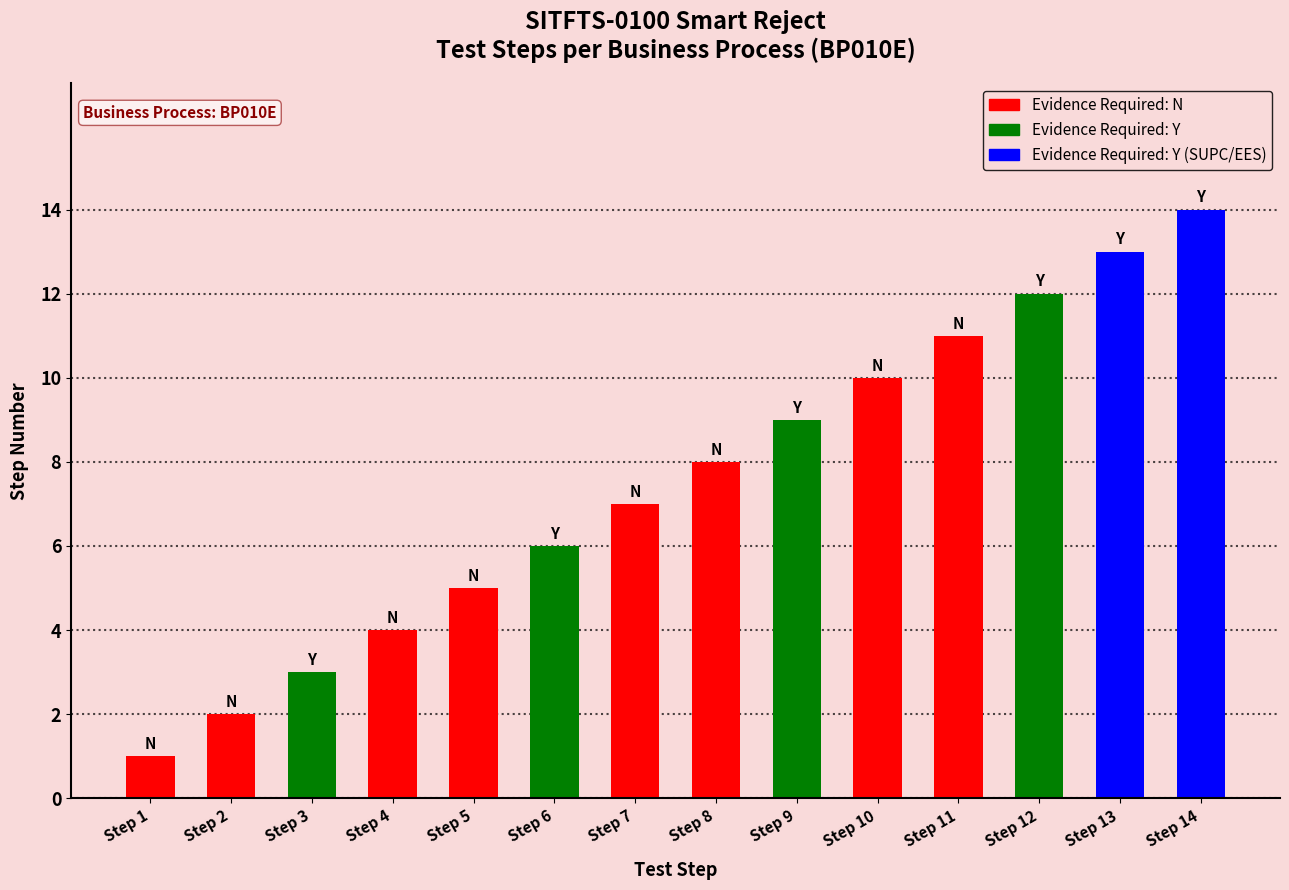

What is the difference between the maximum and minimum values?

13